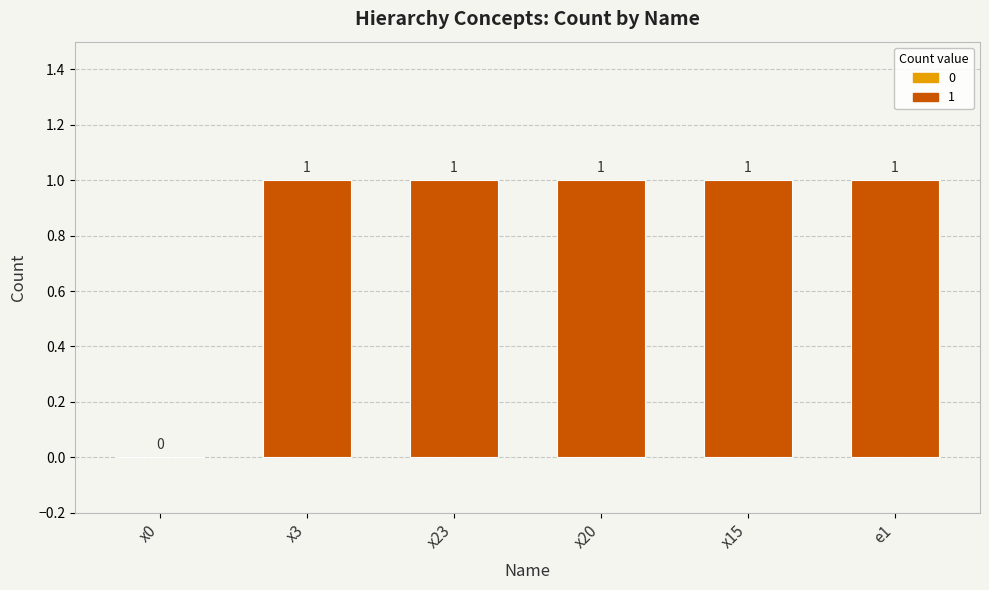

Between e1 and x0, which is larger?

e1